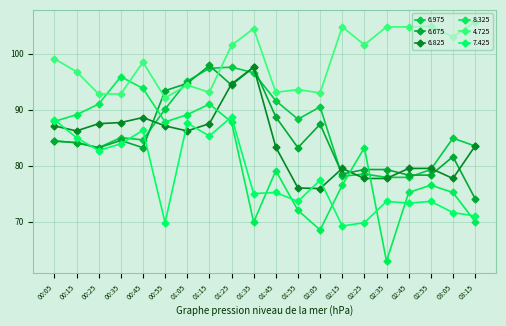

Which series changed the most between 00:55 and 02:35?

8.325